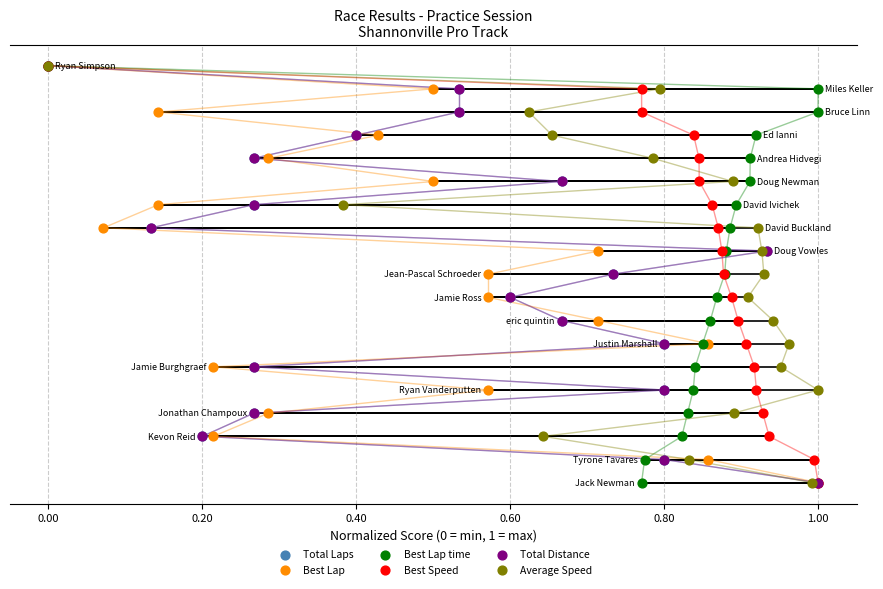

What are all the series names shown in the legend?

Total Laps, Best Lap, Best Lap time, Best Speed, Total Distance, Average Speed